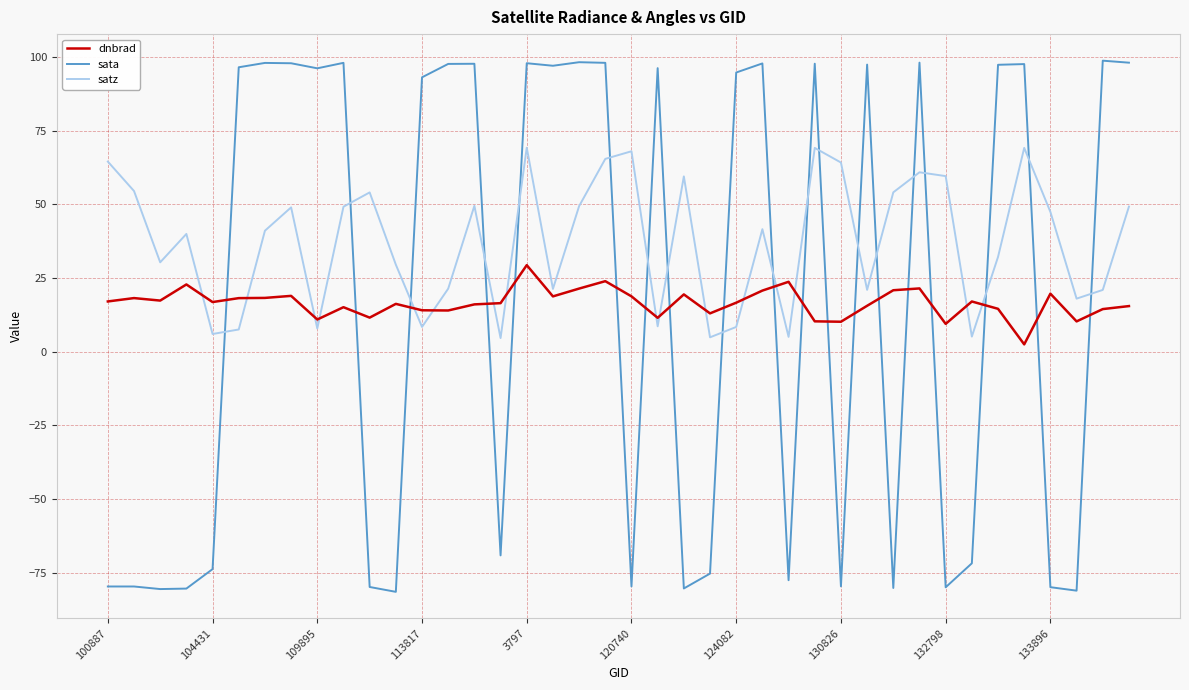

What is the maximum value shown in the chart?

98.7